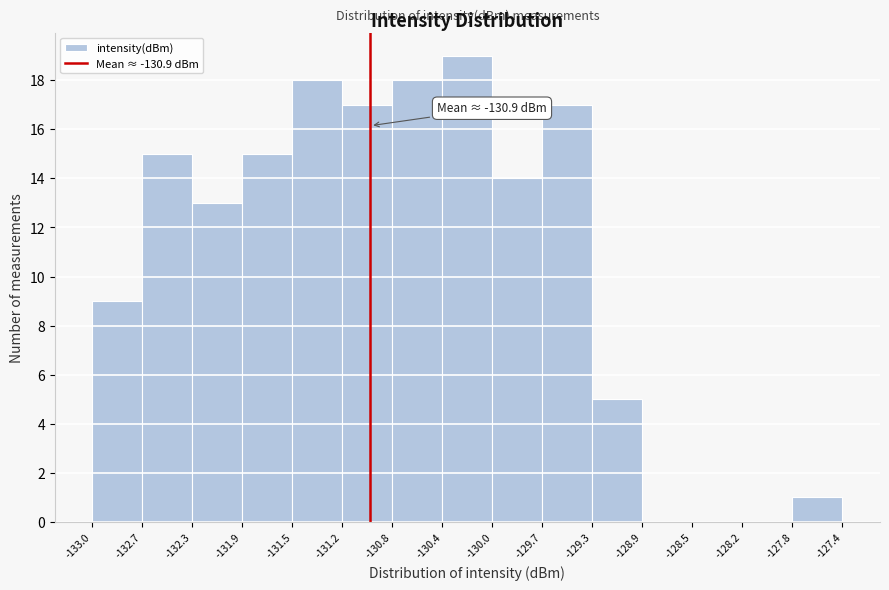

Over which range of the x-axis is the bar tallest?

-130.4 to -130.0